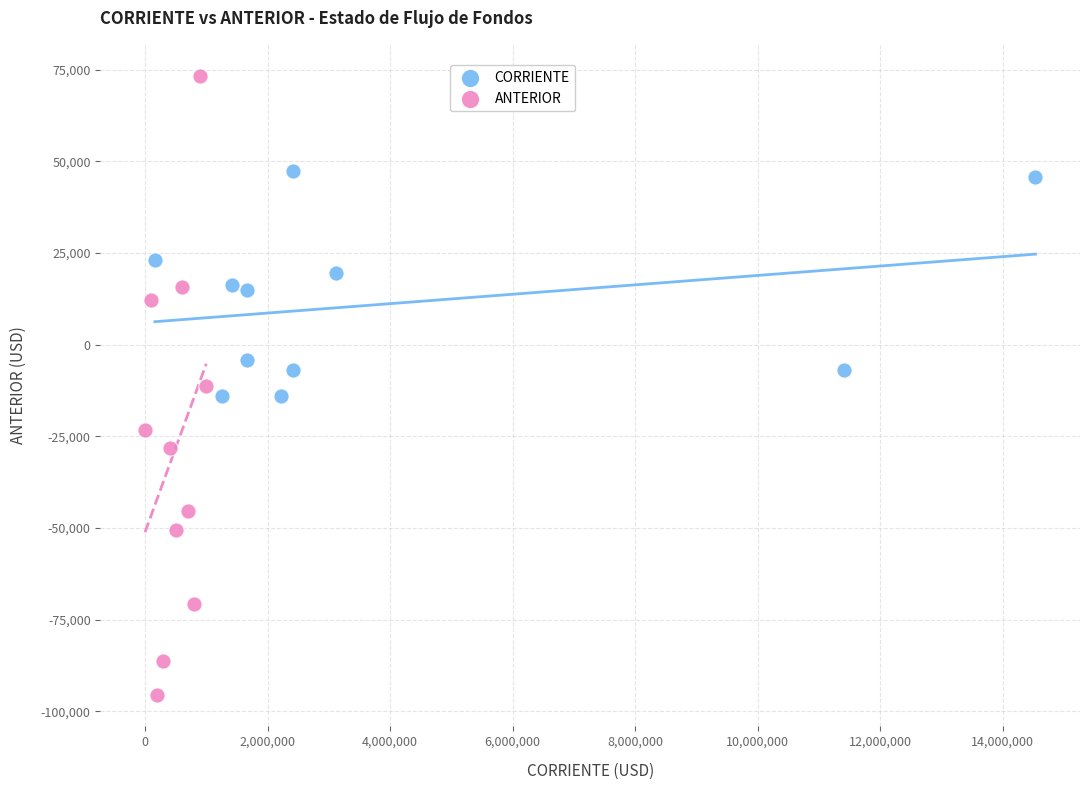

What are all the series names shown in the legend?

CORRIENTE, ANTERIOR